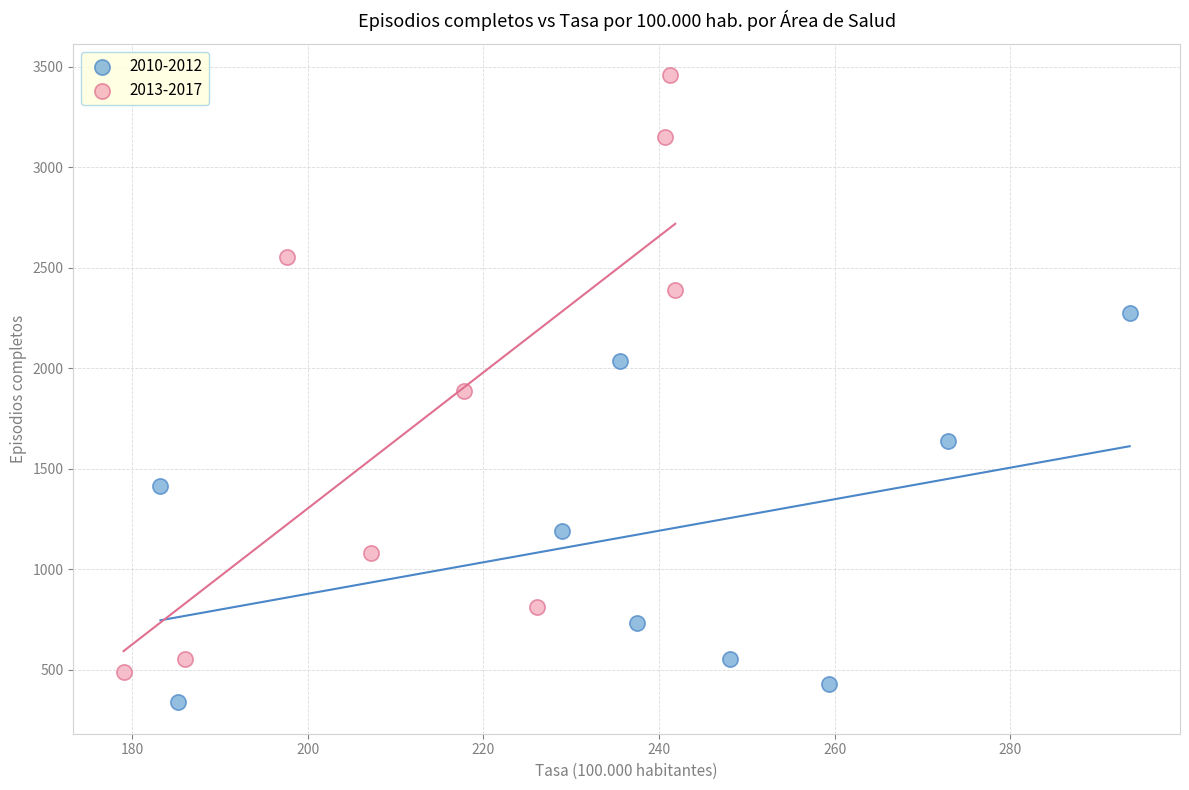

Which series reaches the maximum Y coordinate?

2013-2017